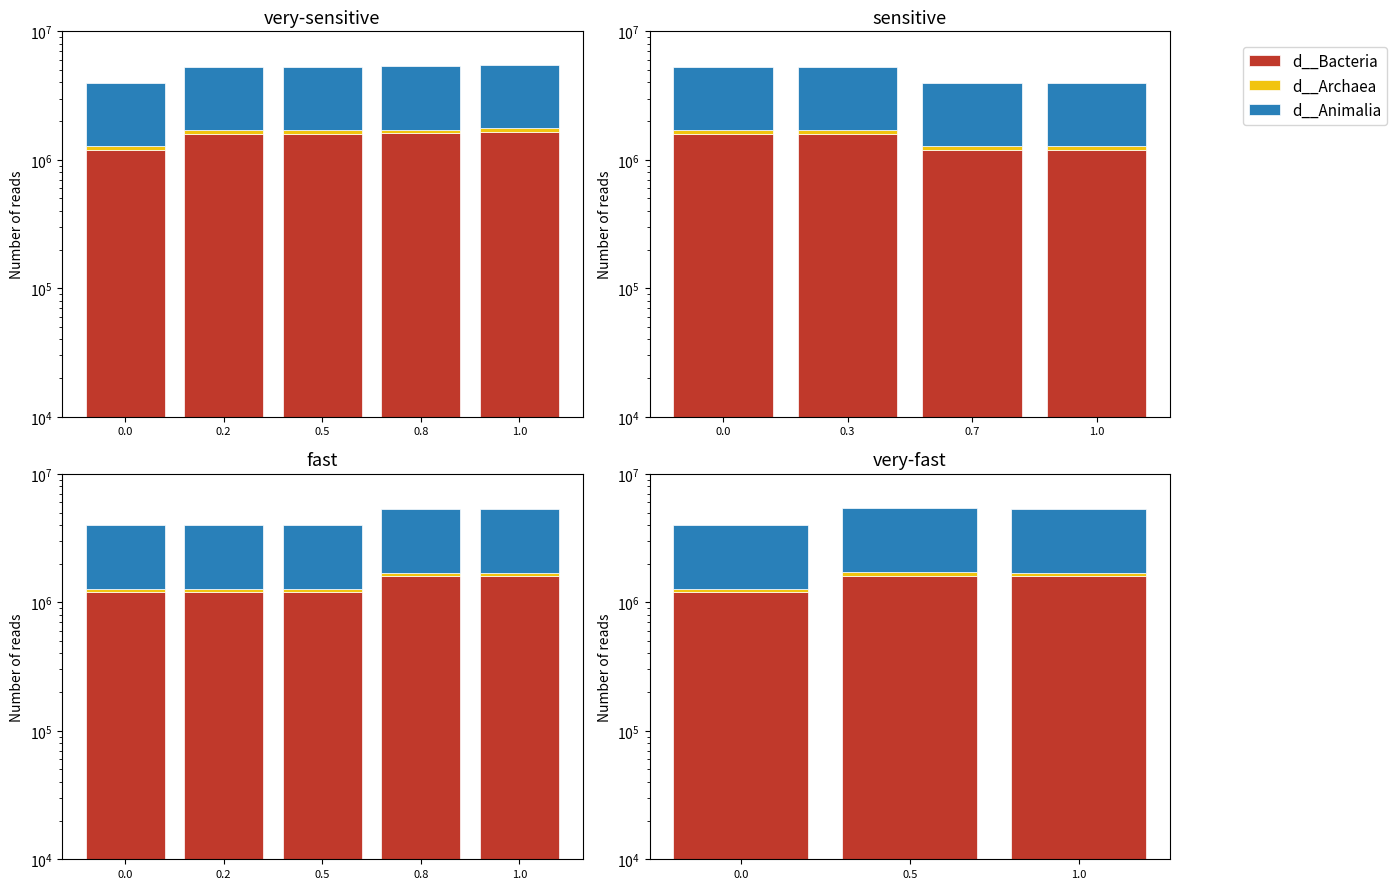

Is it true that d__Animalia equals 3607232.7 at 1.0?

True